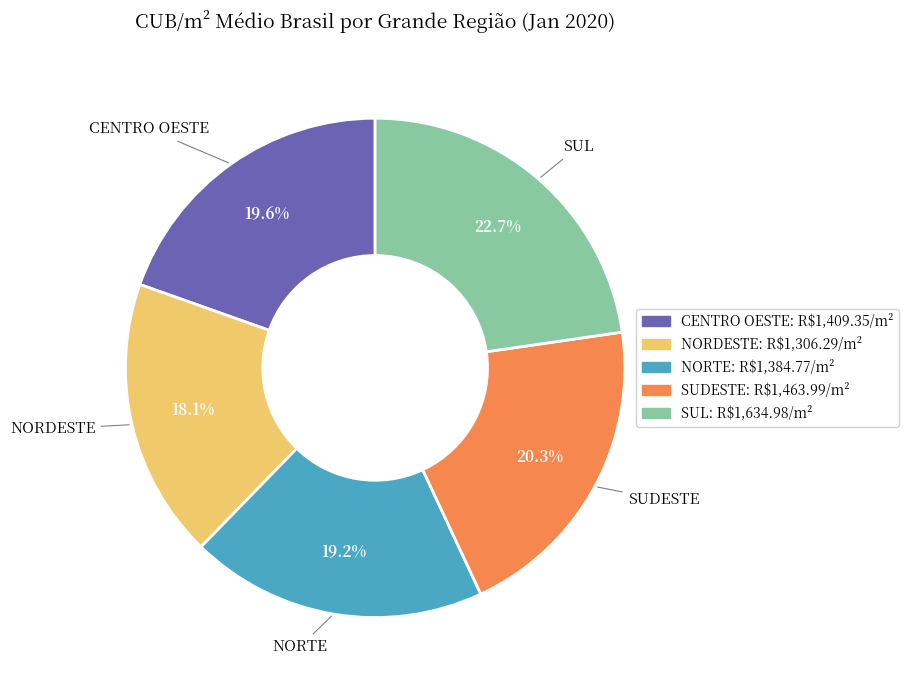

Is there any slice that represents more than half of the pie?

No